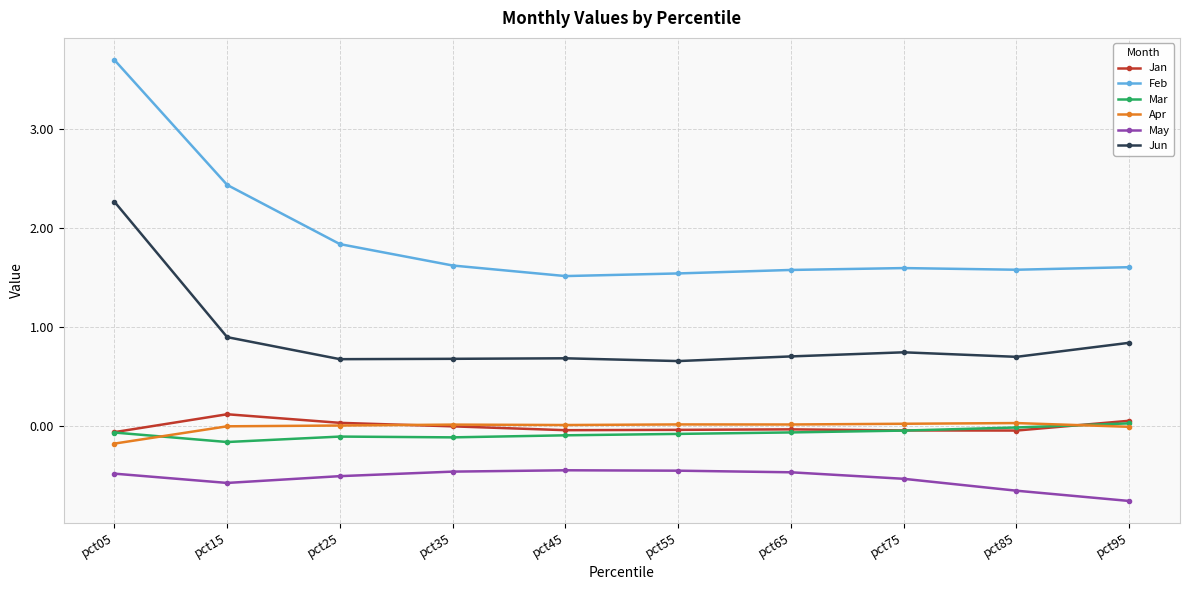

In May, how many points are higher than both neighbors (excluding endpoints)?

1